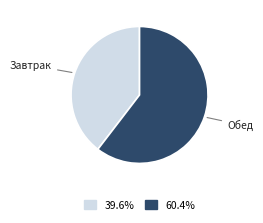

How many slices are in this pie chart?

2